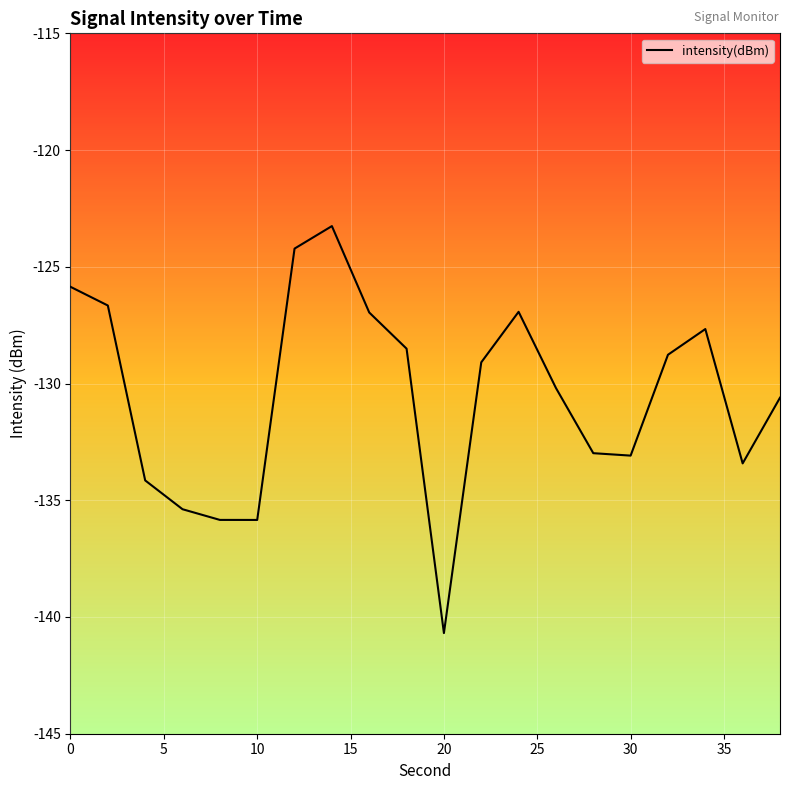

What is the smallest value displayed?

-140.7